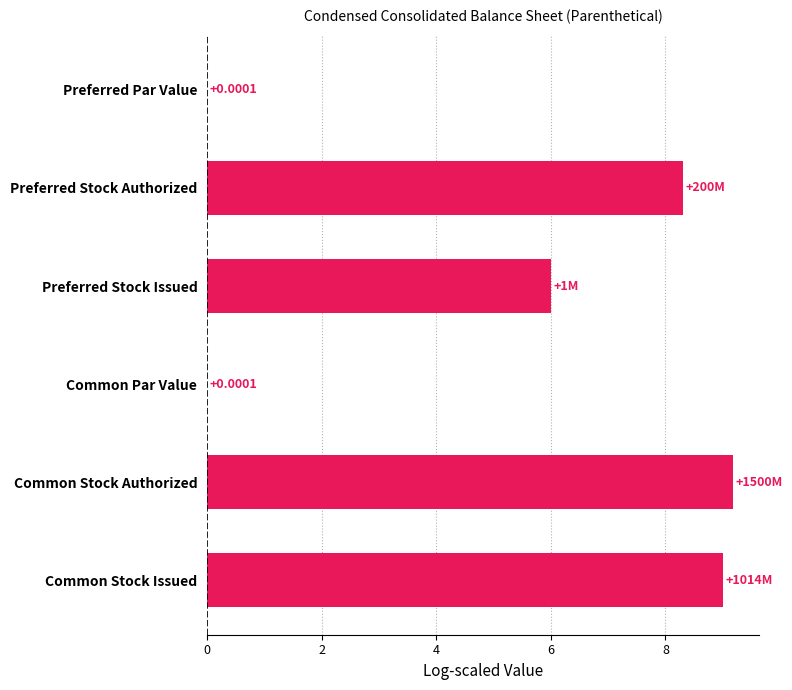

Where is the data nearest to the value 4?

Preferred Stock Issued